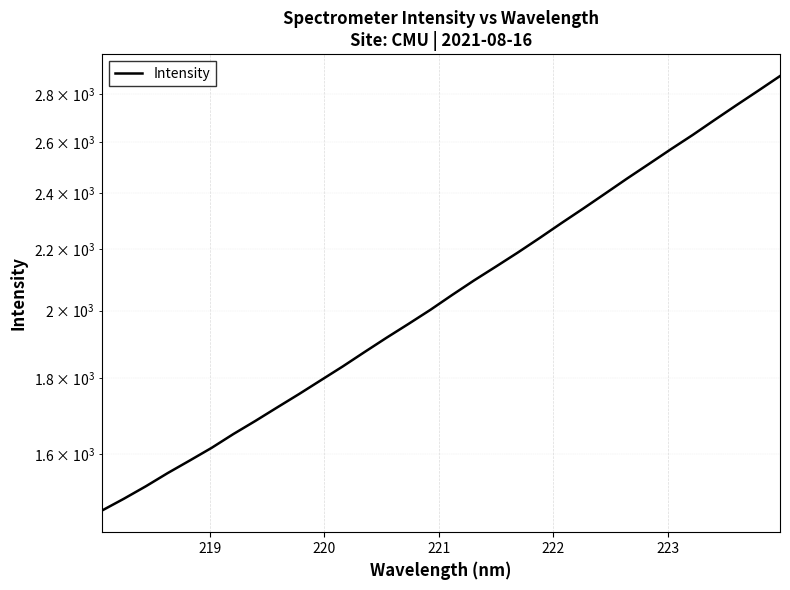

How many data points are less than 2049?

16